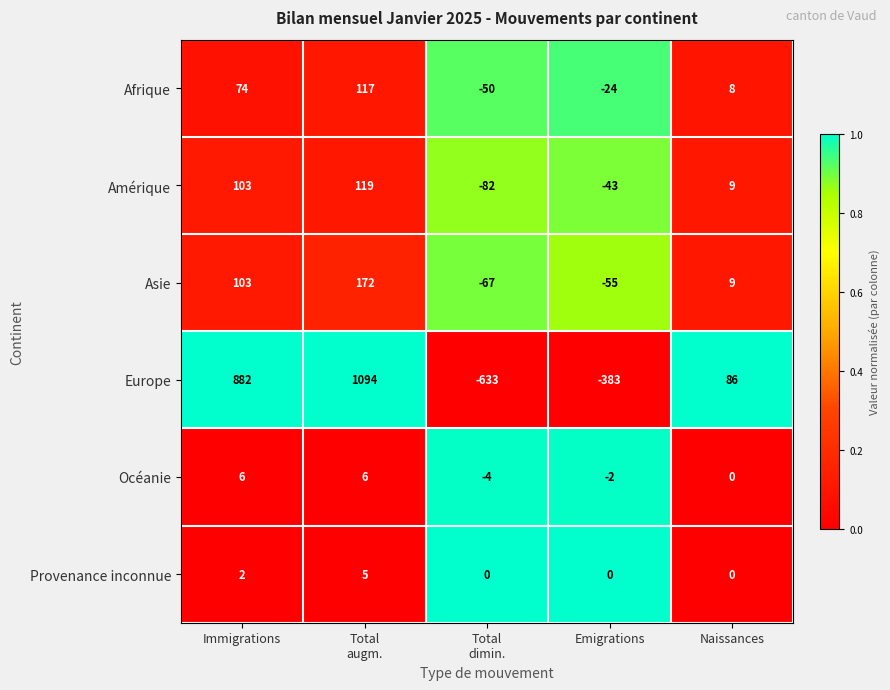

What is the average value of the Europe series?

209